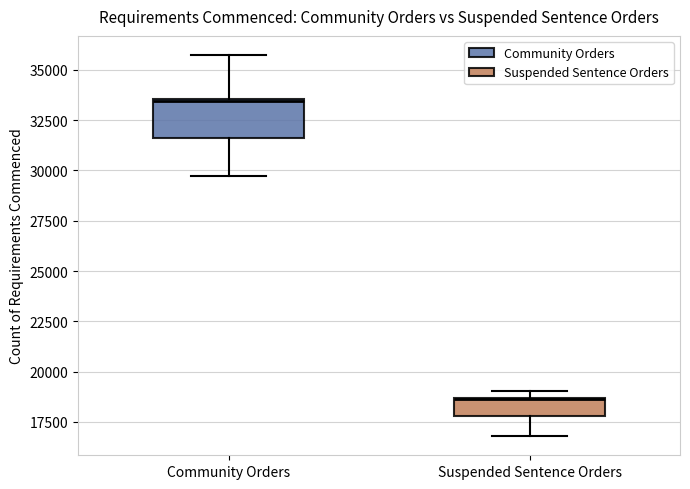

Reading left to right, transcribe this box plot: for each box, give where its median line is, the range the box spans, and where its two whiskers end, as read against the y-axis. The values are not printed on the chart, so give them approximately, as read against the axis.

Community Orders: median 33500, box 31500 to 33500, whiskers 29500 to 35500
Suspended Sentence Orders: median 18500, box 18000 to 18500, whiskers 17000 to 19000